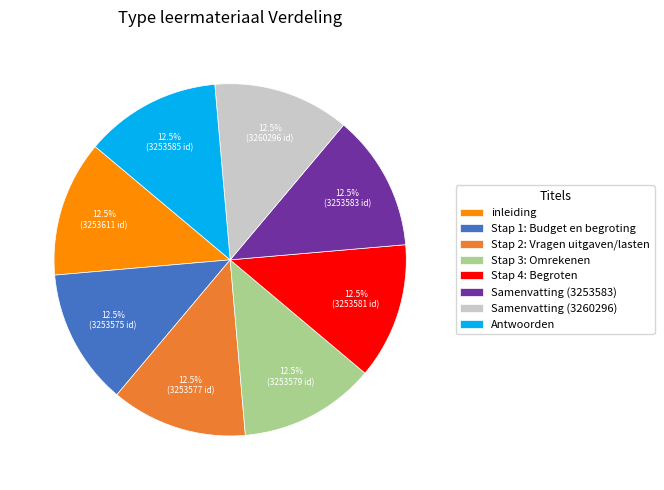

What percentage is NOT represented by Samenvatting (3260296)?

87.5%